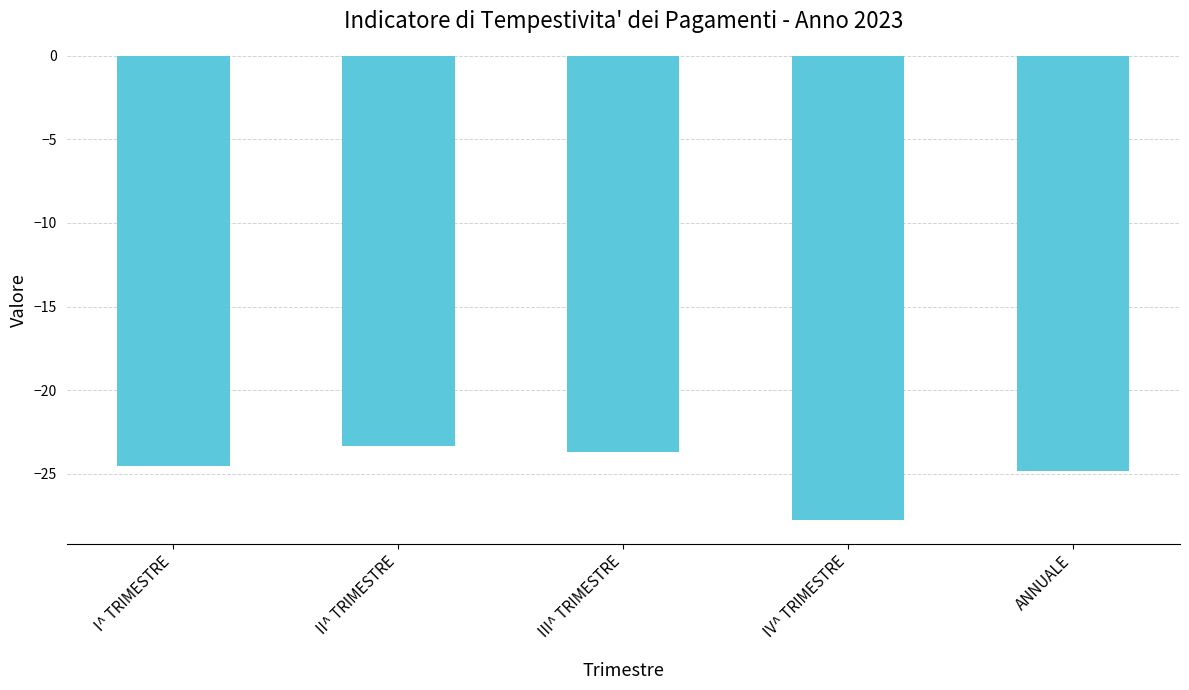

Is it true that the value at III^ TRIMESTRE is -23.7?

True